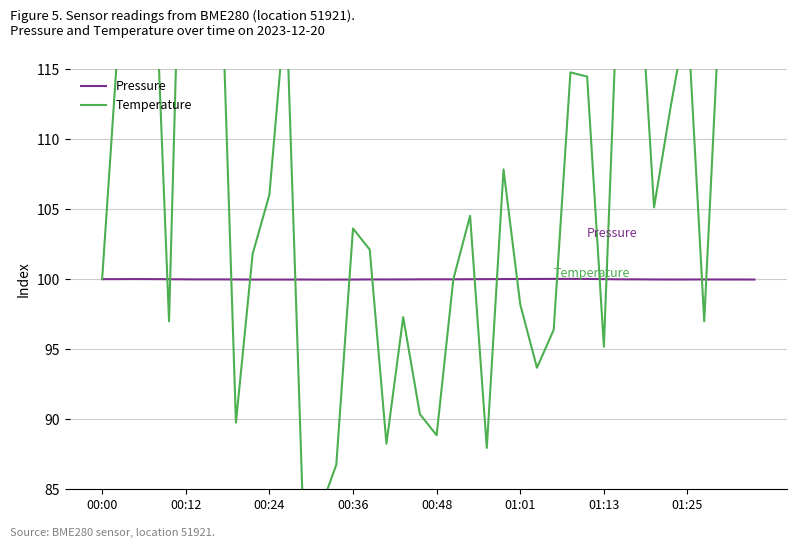

What is the minimum value for Pressure?

100.0